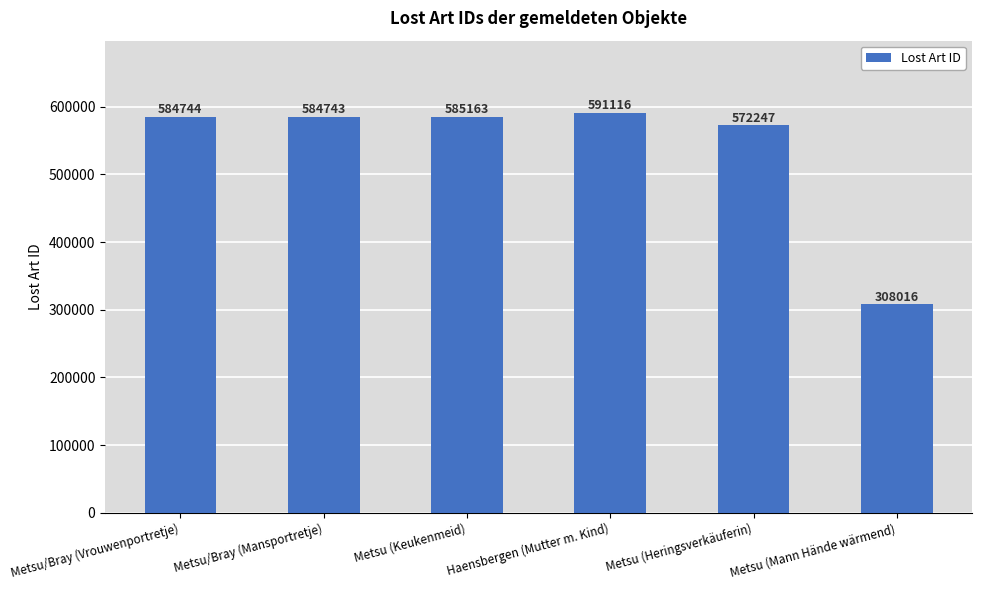

What is the label of the 2nd bar from the left?

Metsu/Bray (Mansportretje)